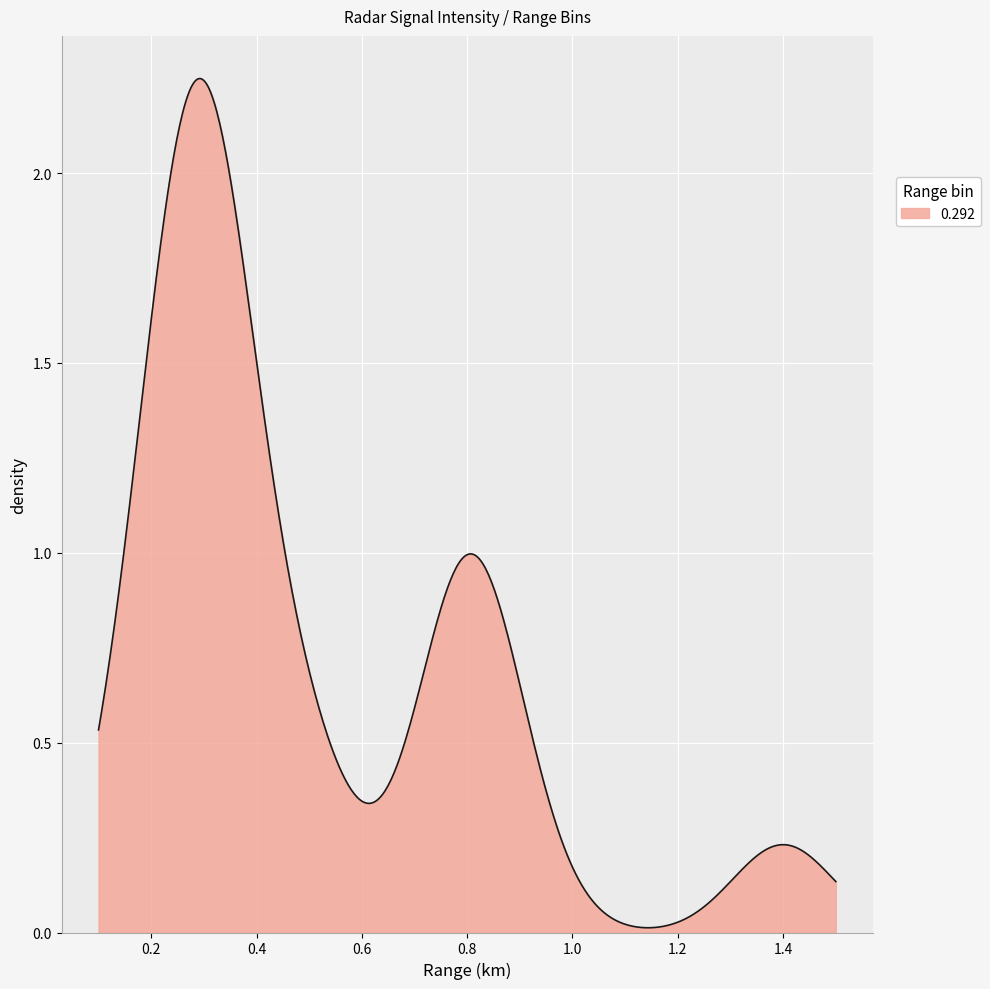

How many lines are shown in the chart?

1